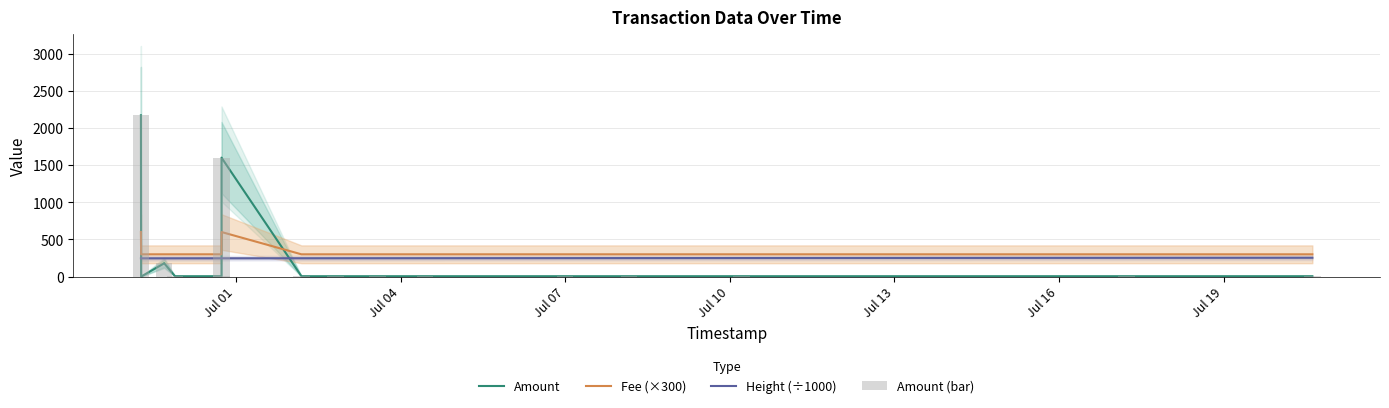

Which series has the largest total across all categories?

Fee (×300)